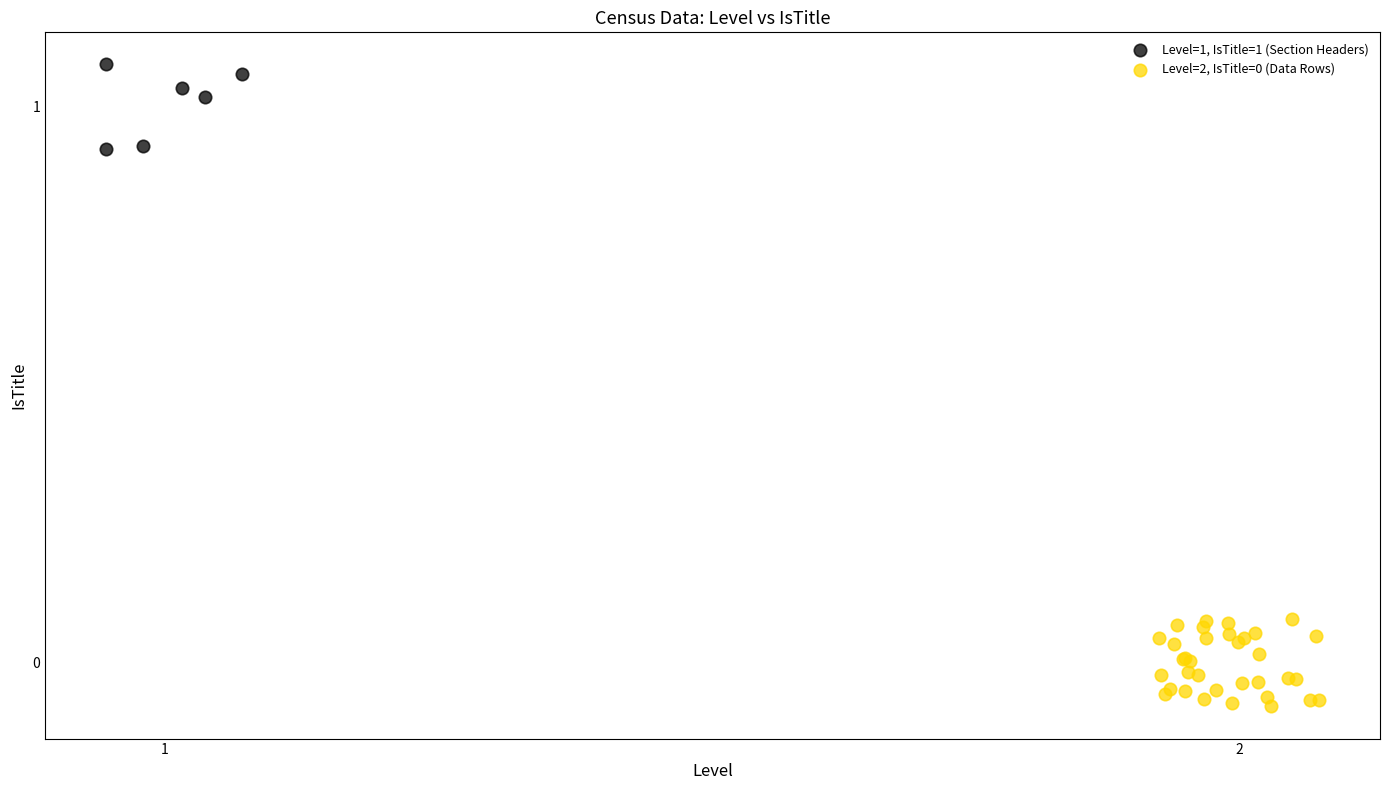

Which series reaches the maximum Y coordinate?

Level=1, IsTitle=1 (Section Headers)